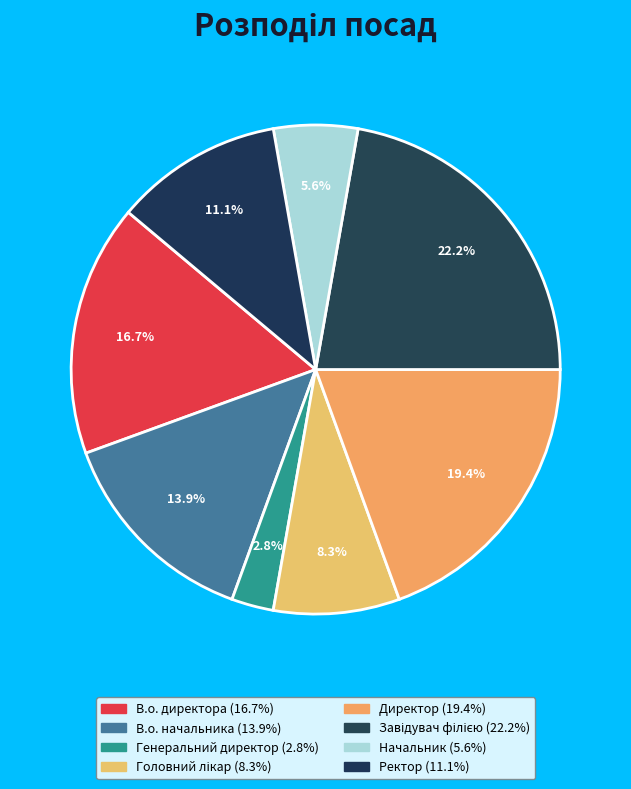

Which slice is the largest?

Завідувач філією